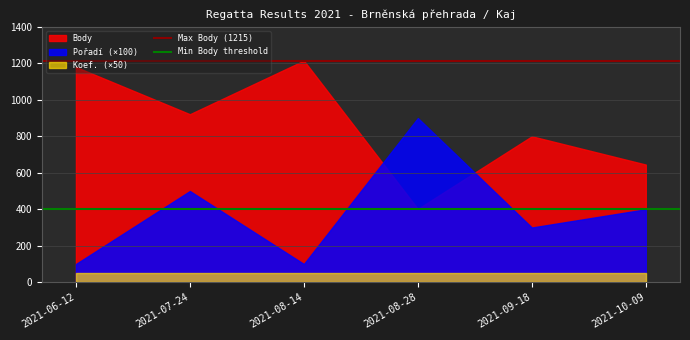

What is the label of the 2nd point from the left?

2021-07-24